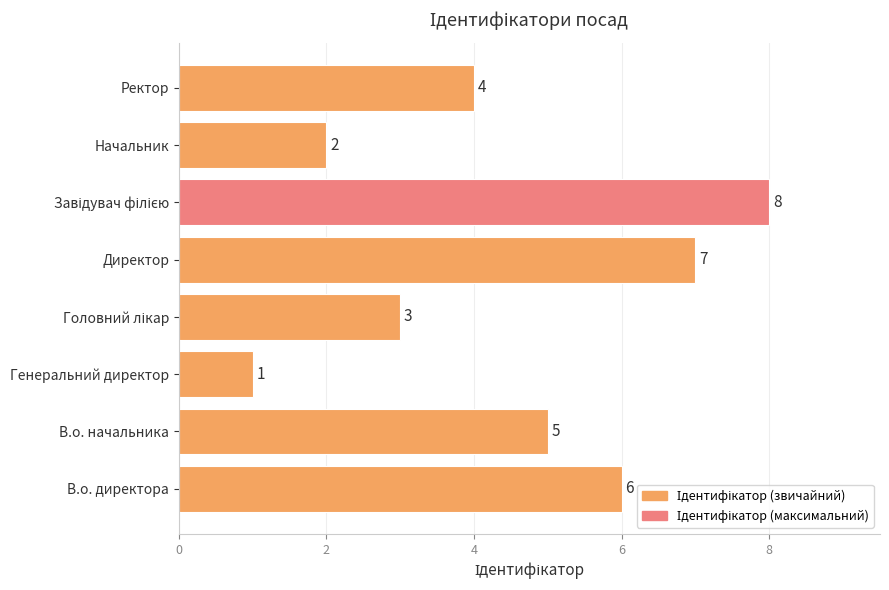

What is the difference between the maximum and minimum values?

7